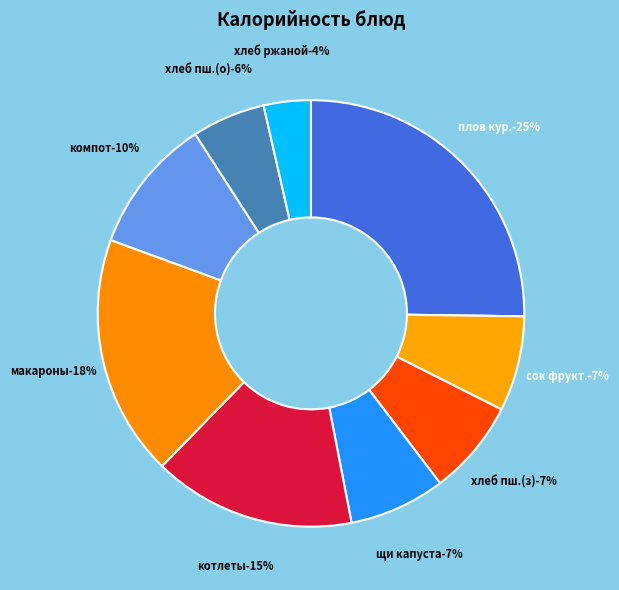

True or false: котлеты мясные accounts for 8% of the total.

False